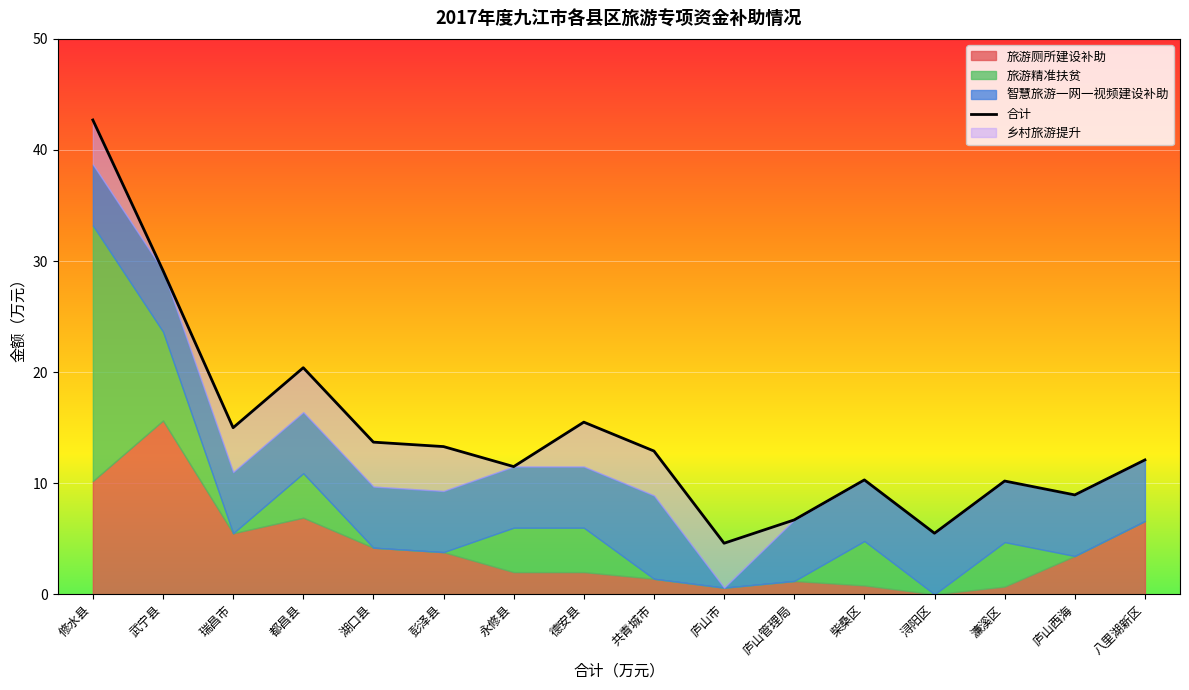

What is the change in value from 德安县 to 柴桑区?

-5.2